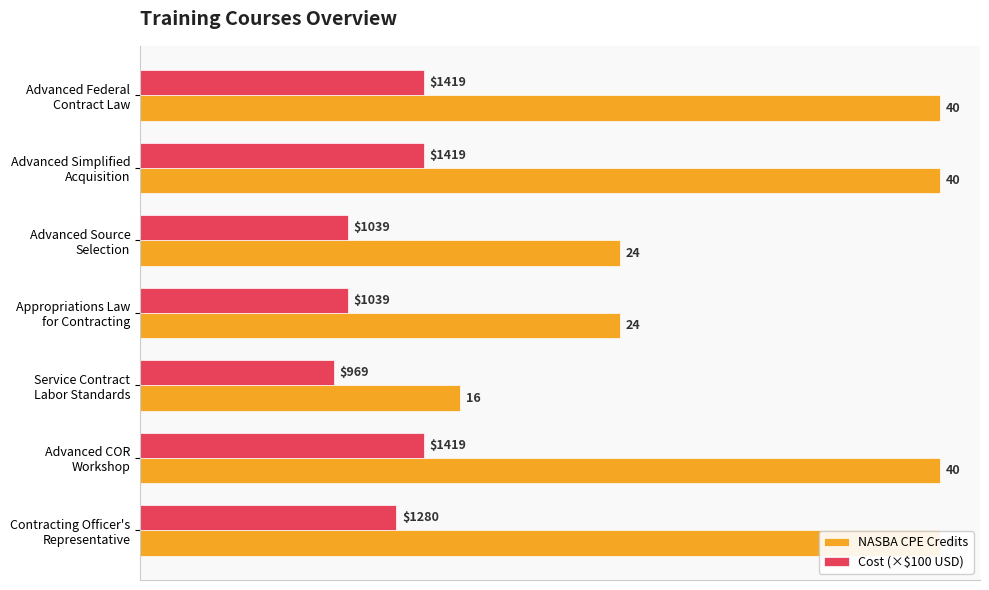

What is the value of the Cost (×$100 USD) bar at the 1st from the left?

14.2